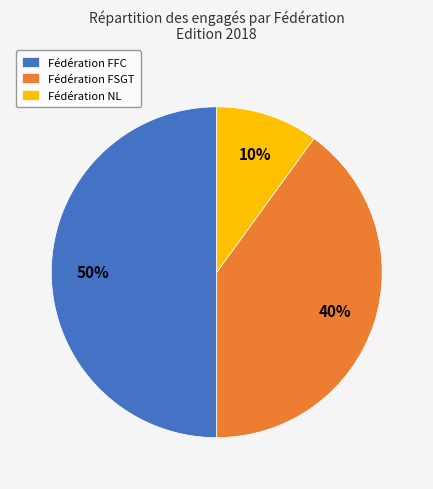

Which slice is the largest?

Fédération FFC